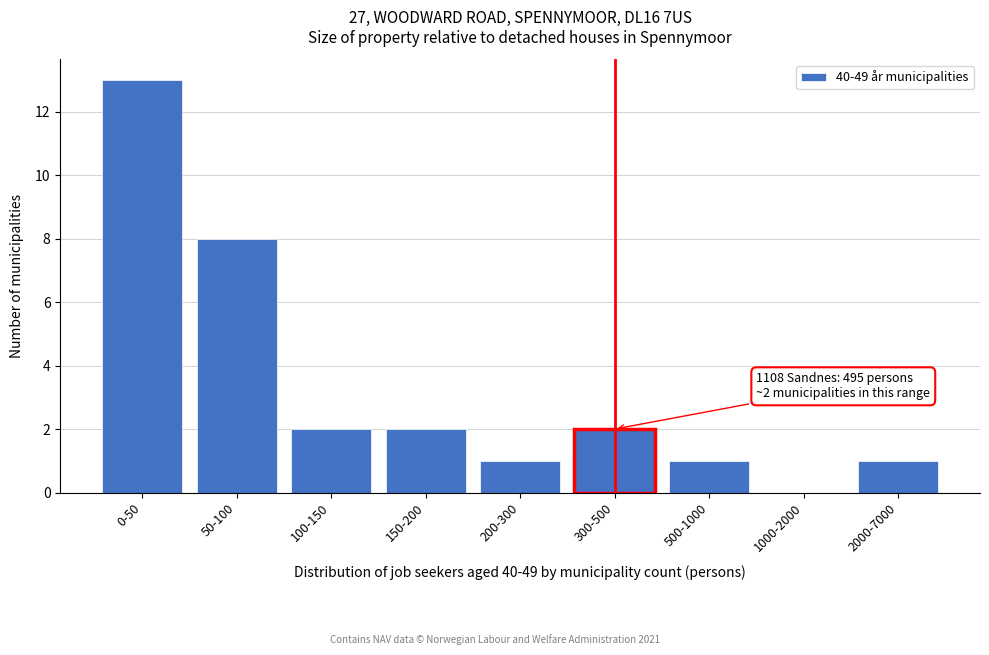

Reading left to right, what are all the values shown in this chart?

0-50=13	50-100=8	100-150=2	150-200=2	200-300=1	300-500=2	500-1000=1	1000-2000=0	2000-7000=1